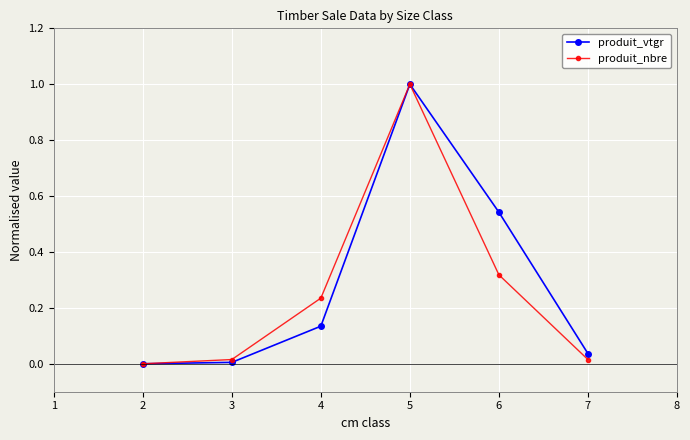

Where is the first local maximum for produit_vtgr?

5